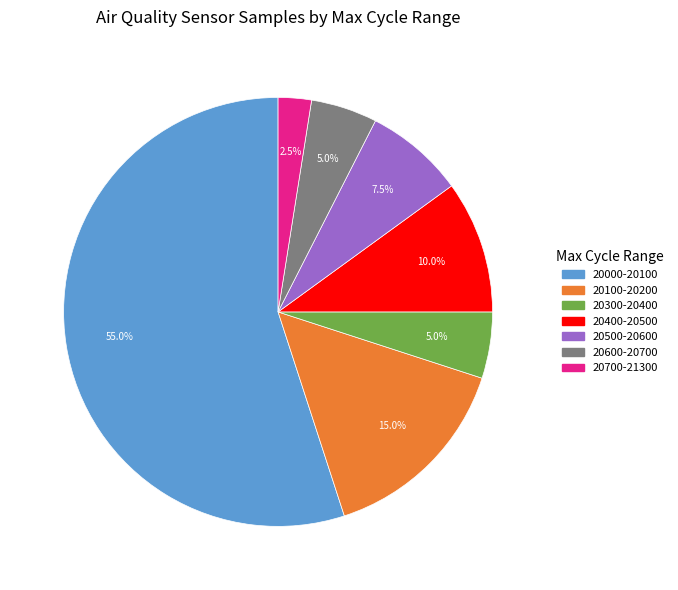

Is there a majority slice in this chart?

Yes